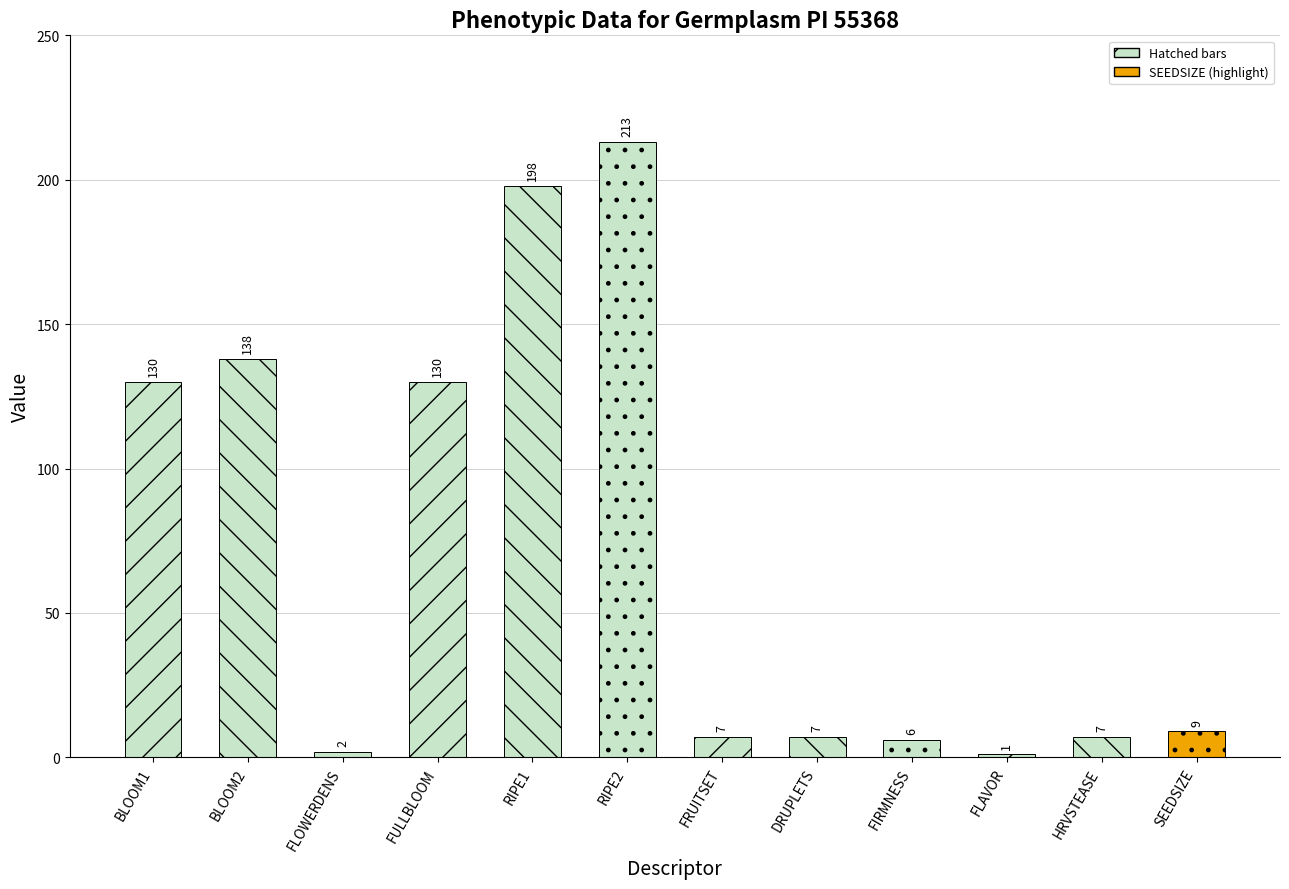

What position from the right is BLOOM1?

12